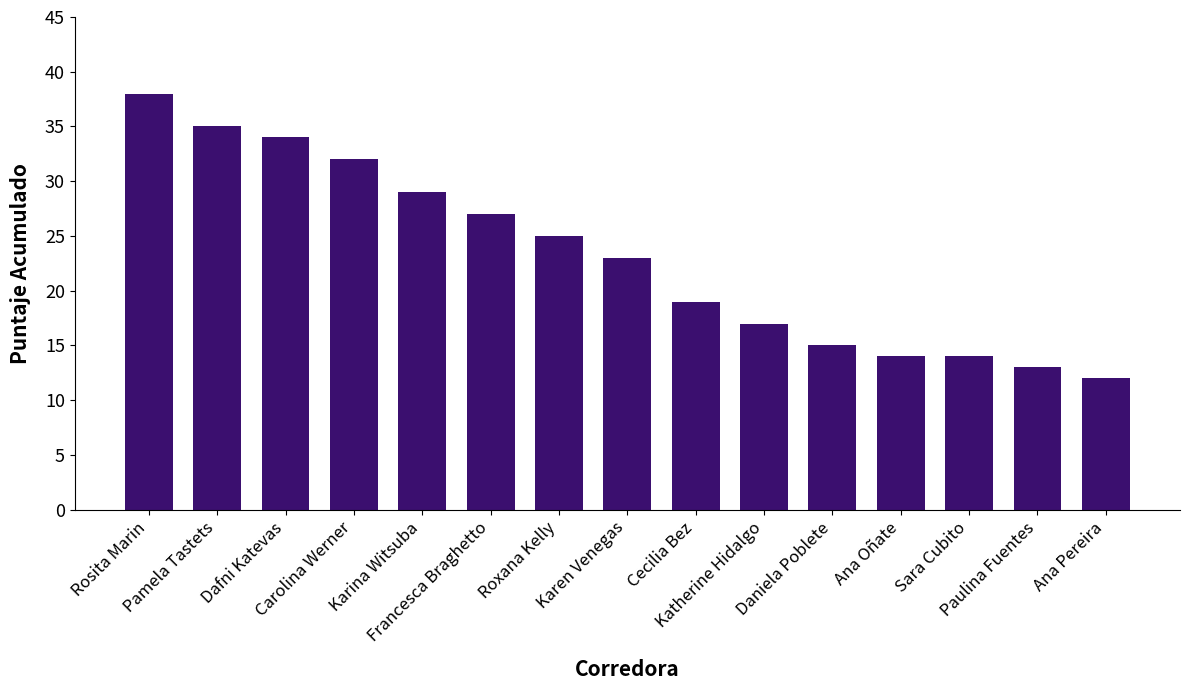

Reading right to left, list all the values displayed in this chart.

12	13	14	14	15	17	19	23	25	27	29	32	34	35	38